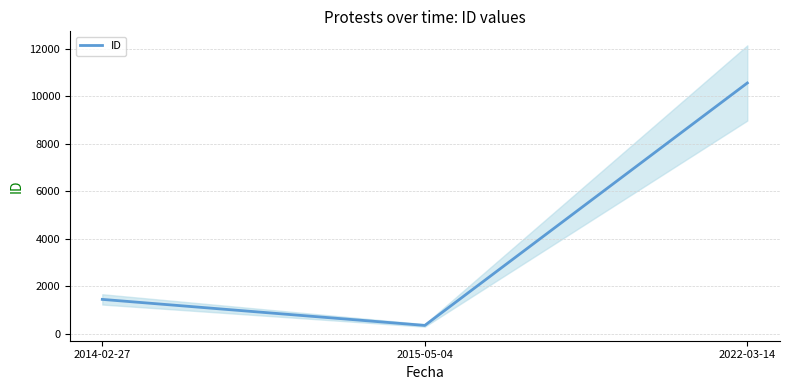

At which label does the data first exceed 1443?

2022-03-14